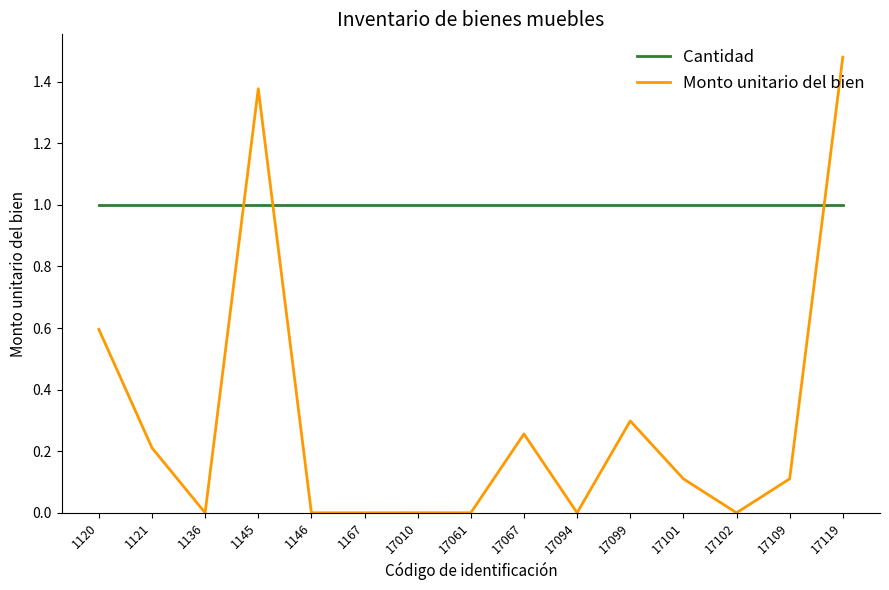

Does the chart have visible grid lines?

No